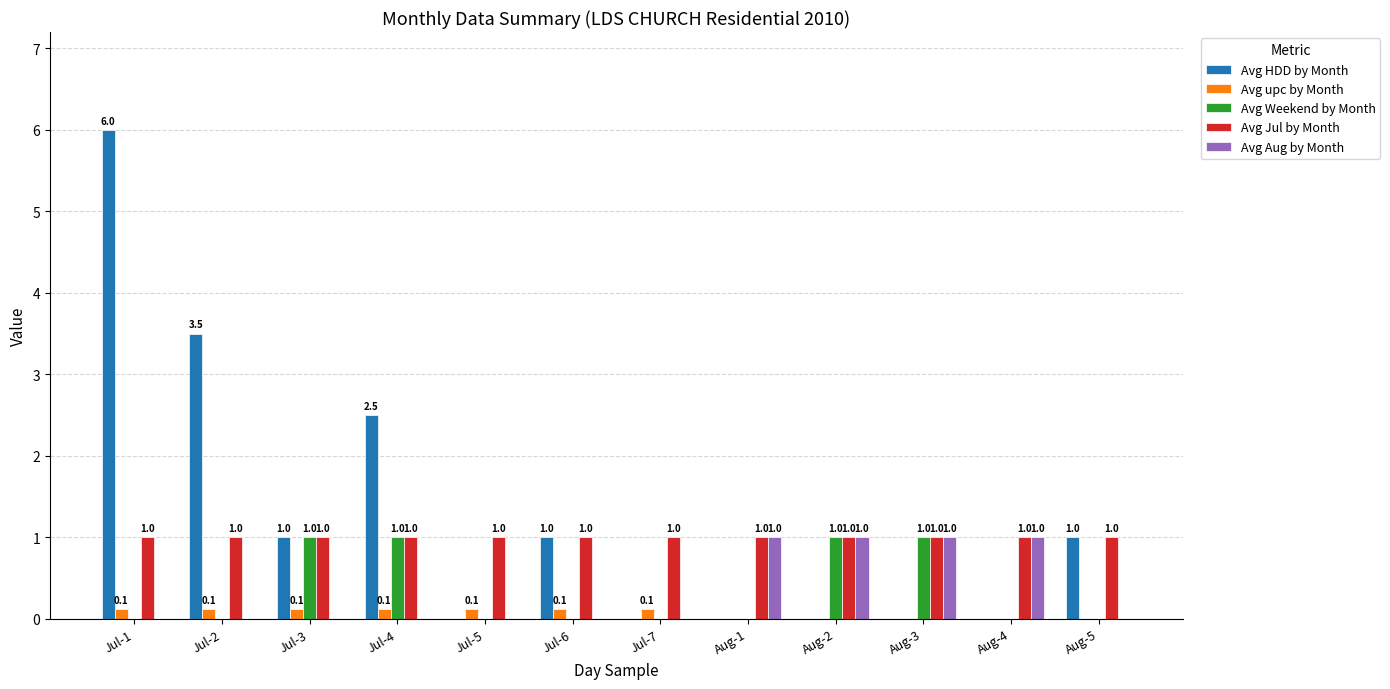

At which category is the sum across all series the highest?

Jul-1